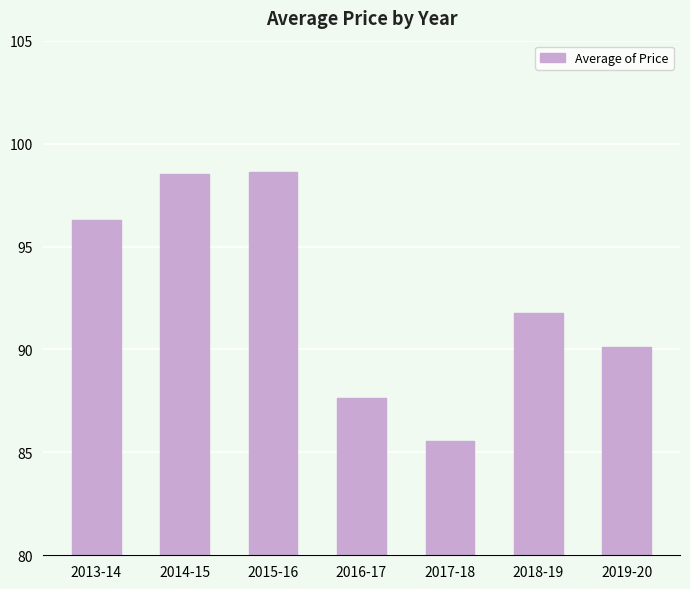

What is the ratio of the value at 2014-15 to the value at 2015-16?

1.0